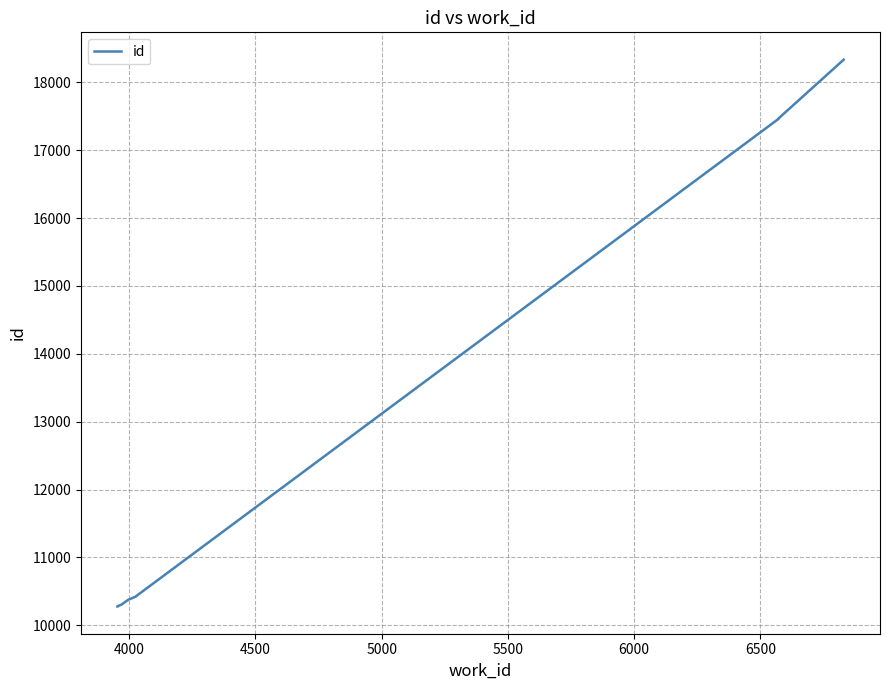

Does the chart have visible grid lines?

Yes